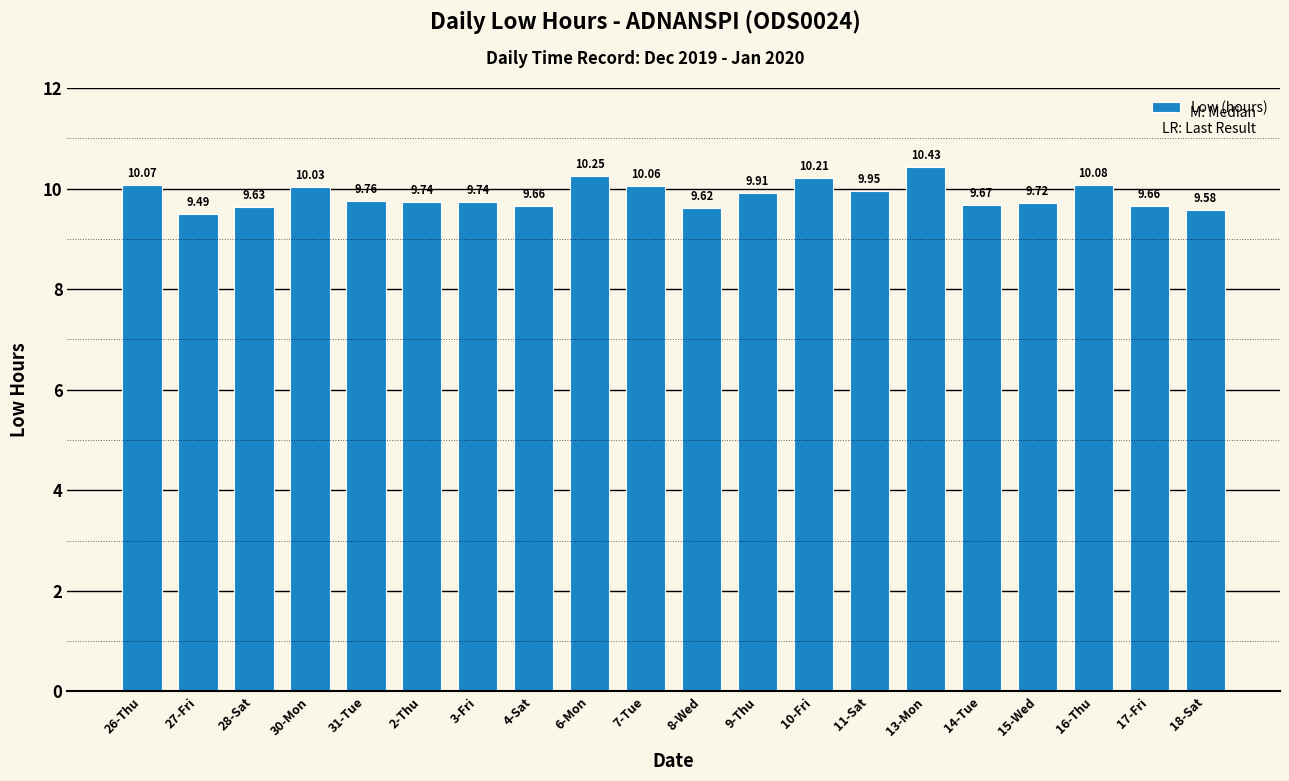

True or false: the data shows 9.7 at 3-Fri.

True